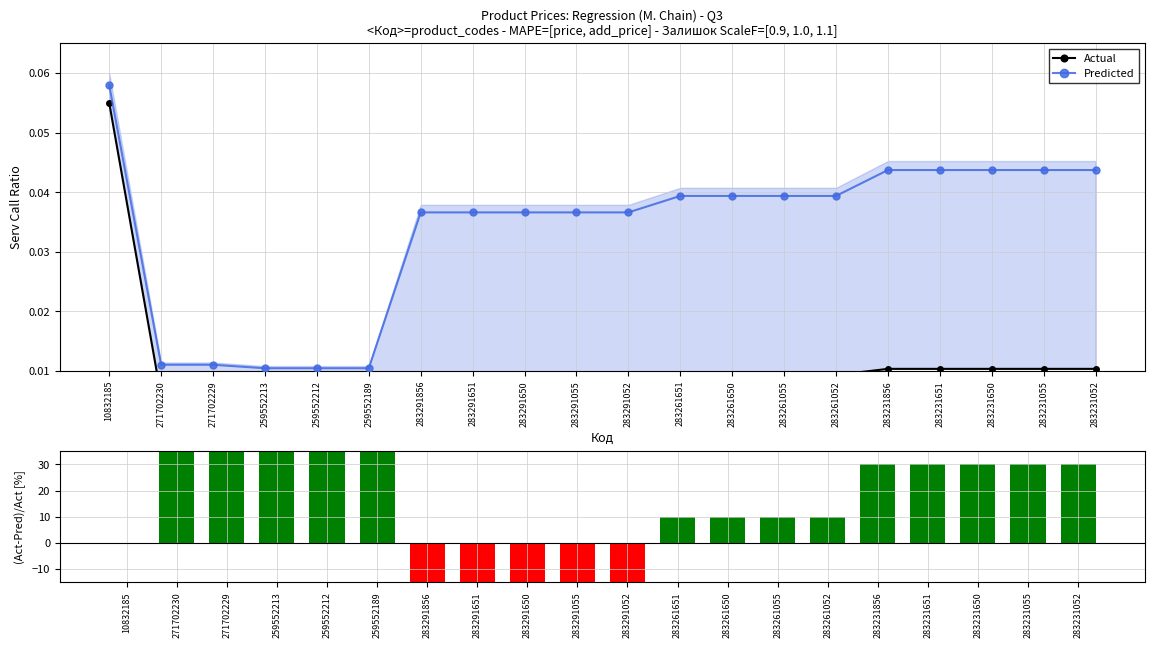

Does the chart contain any negative values?

Yes